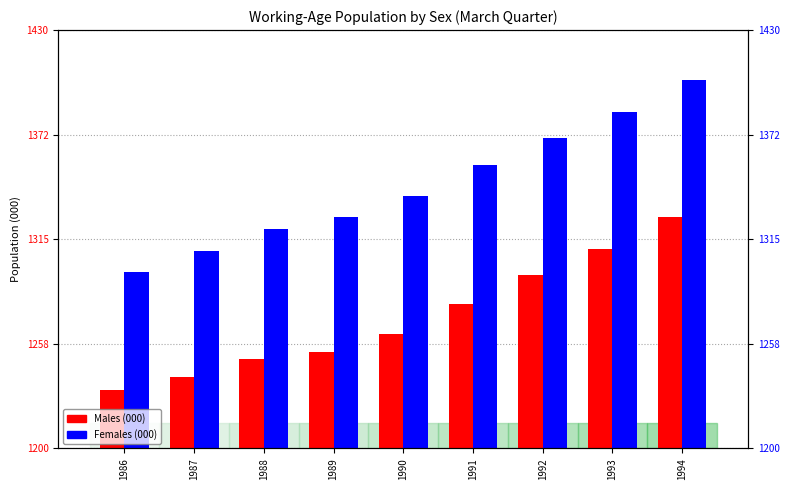

What value does the Females (000) series have at 1987?

1308.5